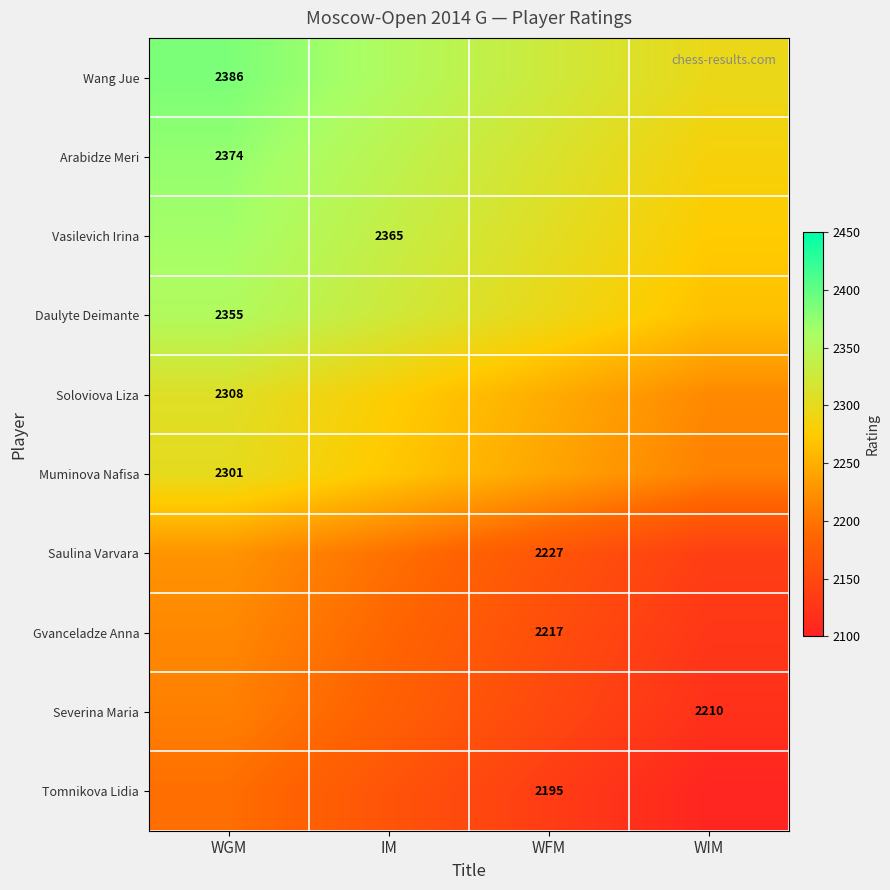

The value of Tomnikova Lidia at WFM is 900. True or false?

False